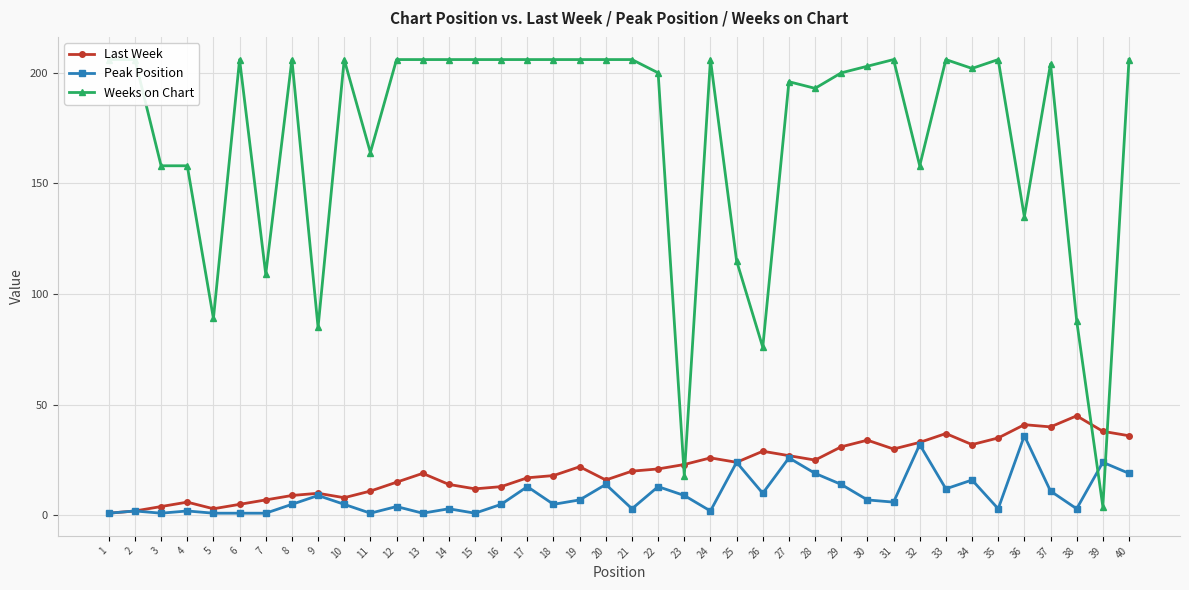

Between 24 and 36, which series saw the biggest shift?

Weeks on Chart